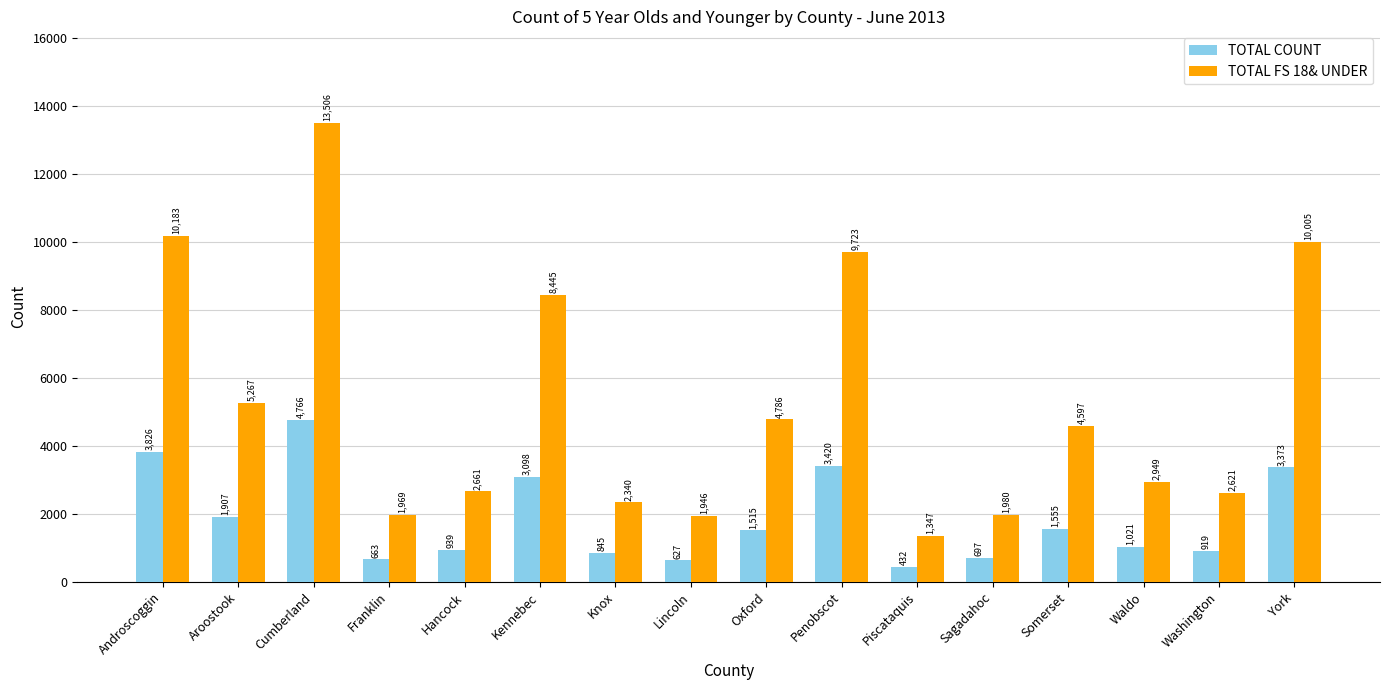

Which series has the largest total across all categories?

TOTAL FS 18& UNDER